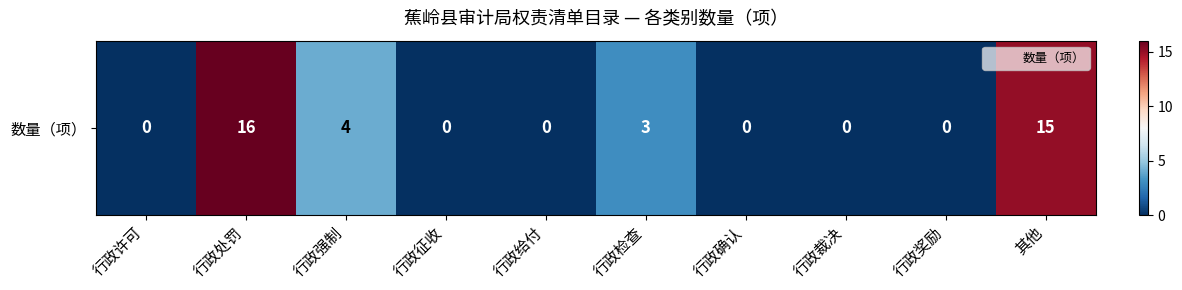

The value at 行政确认 is 0. True or false?

True